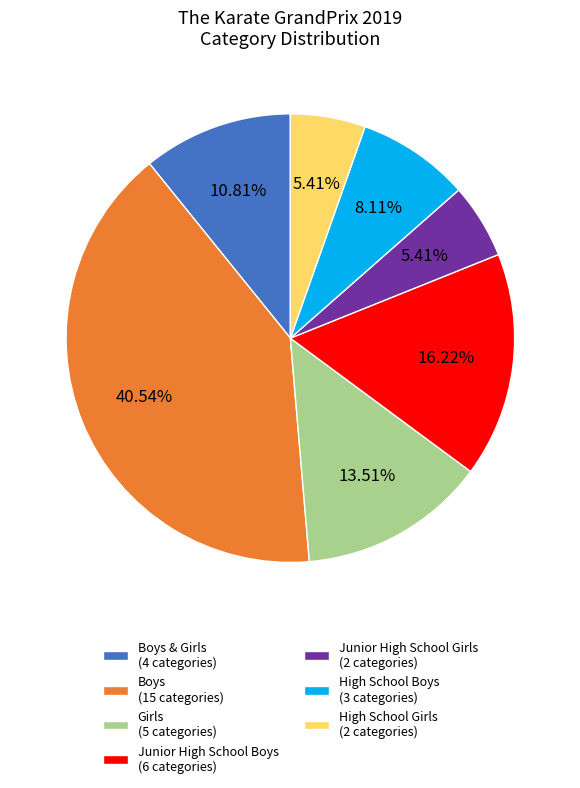

Is the sum of Girls (5 categories) and Junior High School Boys (6 categories) greater than half?

No